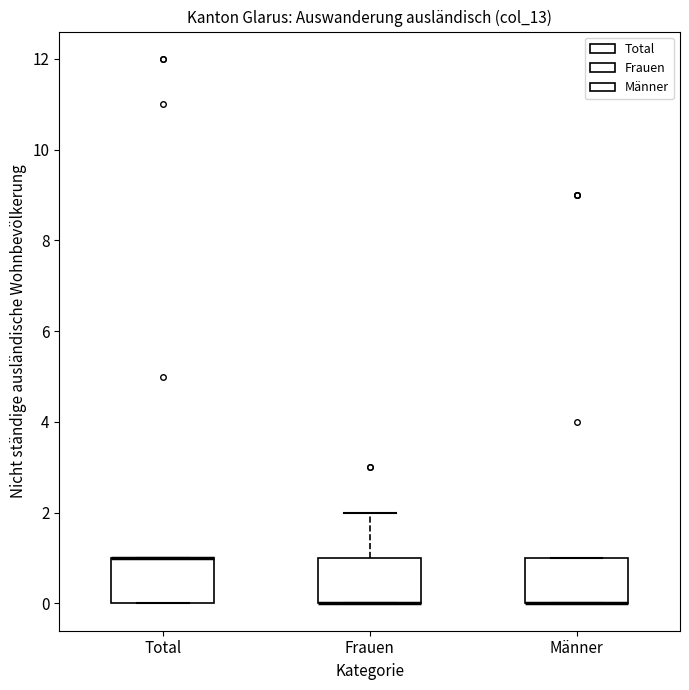

Reading left to right, transcribe this box plot: for each box, give where its median line is, the range the box spans, and where its two whiskers end, as read against the y-axis. The values are not printed on the chart, so give them approximately, as read against the axis.

Total: median 1 (drawn on the box's upper edge), box 0 to 1, whiskers 0 to 1
Frauen: median 0 (drawn on the box's lower edge), box 0 to 1, whiskers 0 to 2
Männer: median 0 (drawn on the box's lower edge), box 0 to 1, whiskers 0 to 1